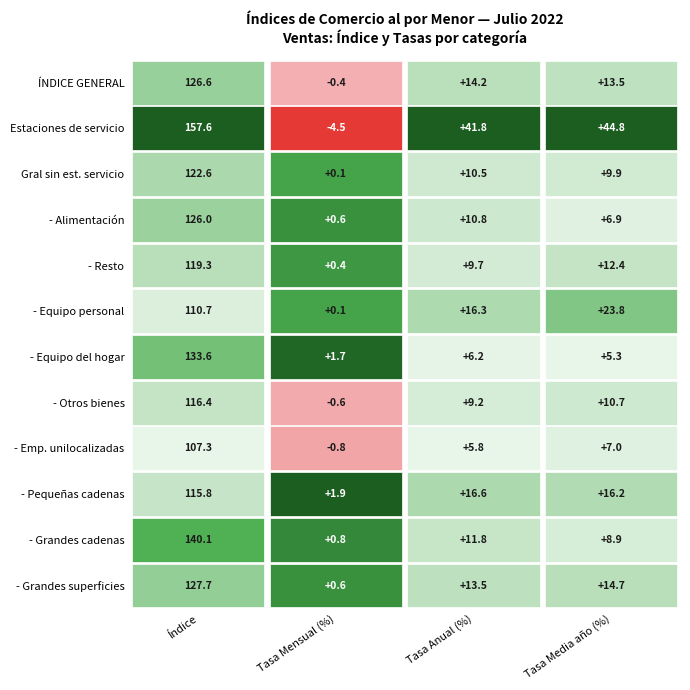

What is the average value of the Anual series?

13.9